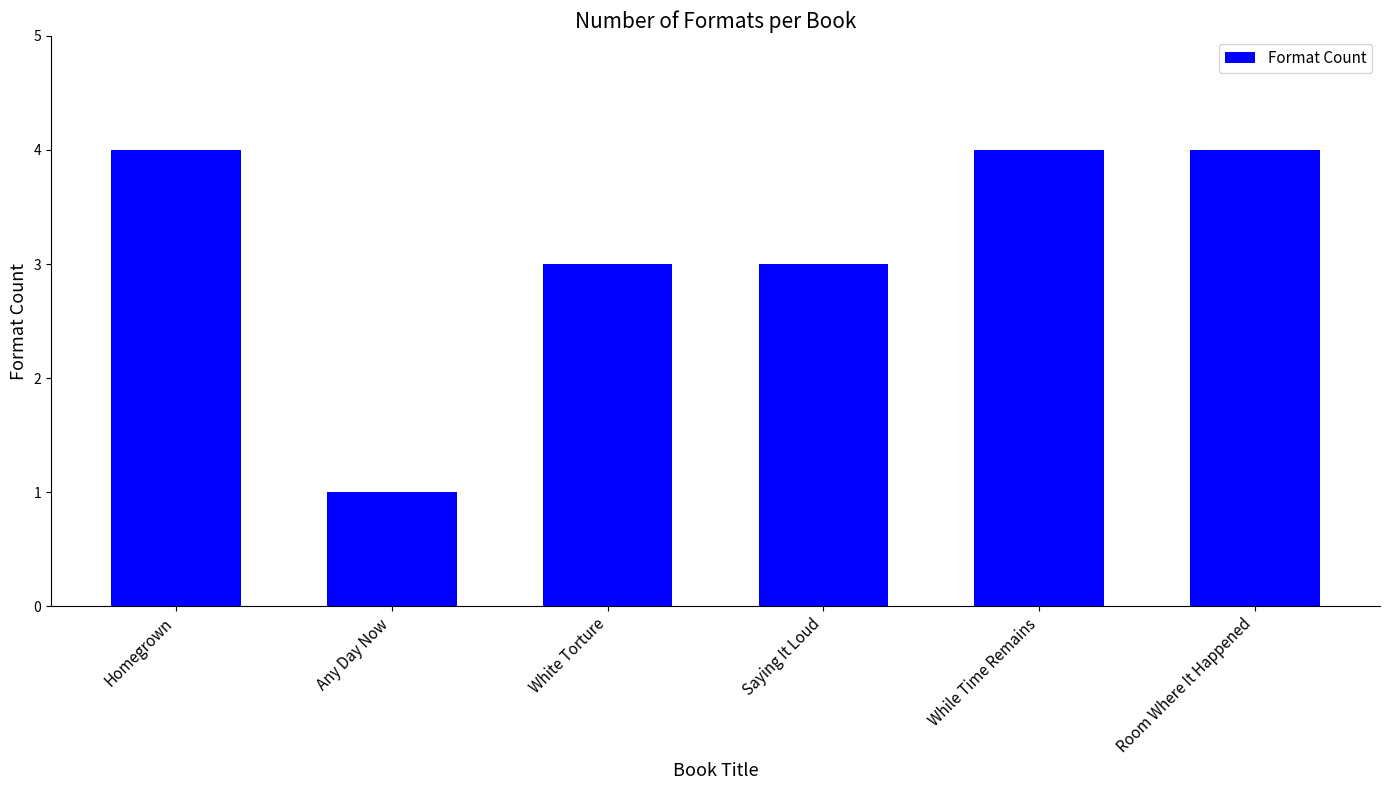

What value does the data have at Homegrown?

4